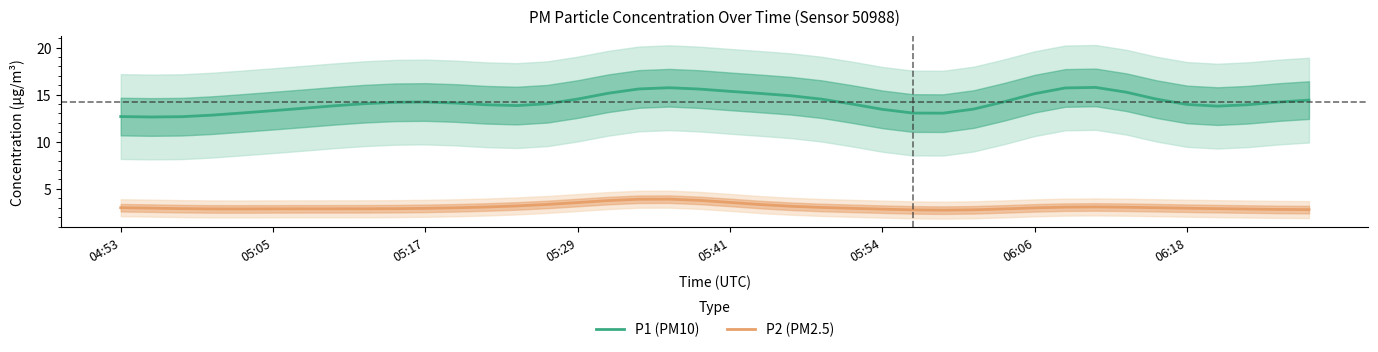

How many lines are shown in the chart?

2